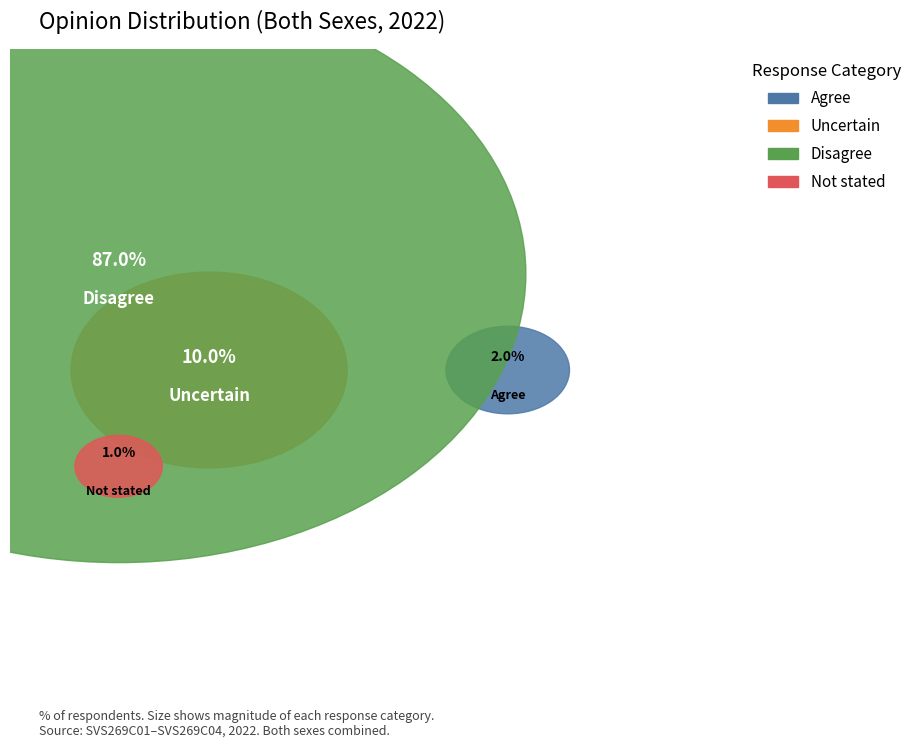

The Disagree slice represents 87% of the pie. True or false?

True